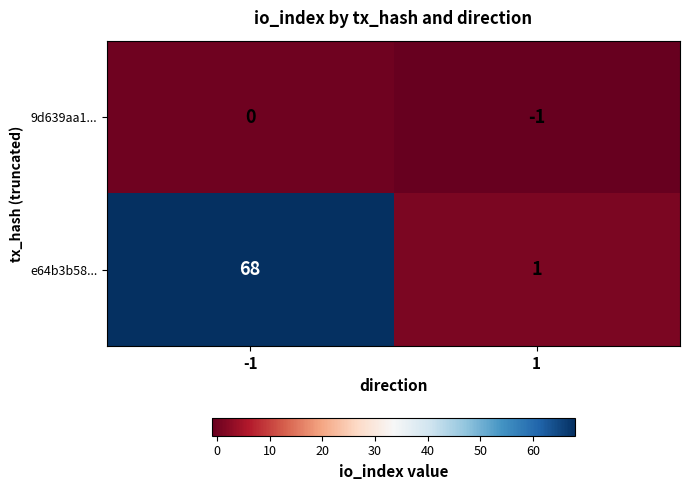

What is the sum of all e64b3b58... values?

69